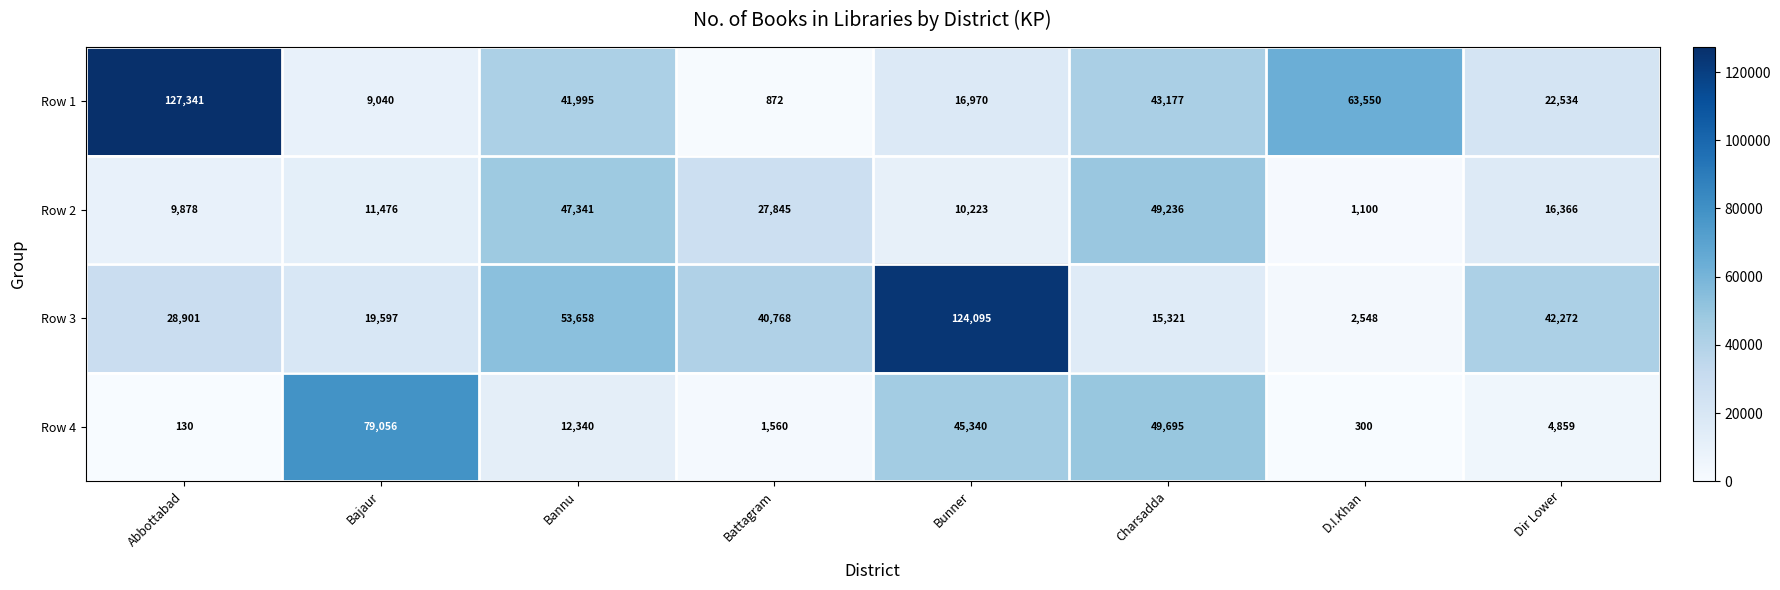

Rank the series at Battagram from lowest to highest value.

Row 1, Row 4, Row 2, Row 3